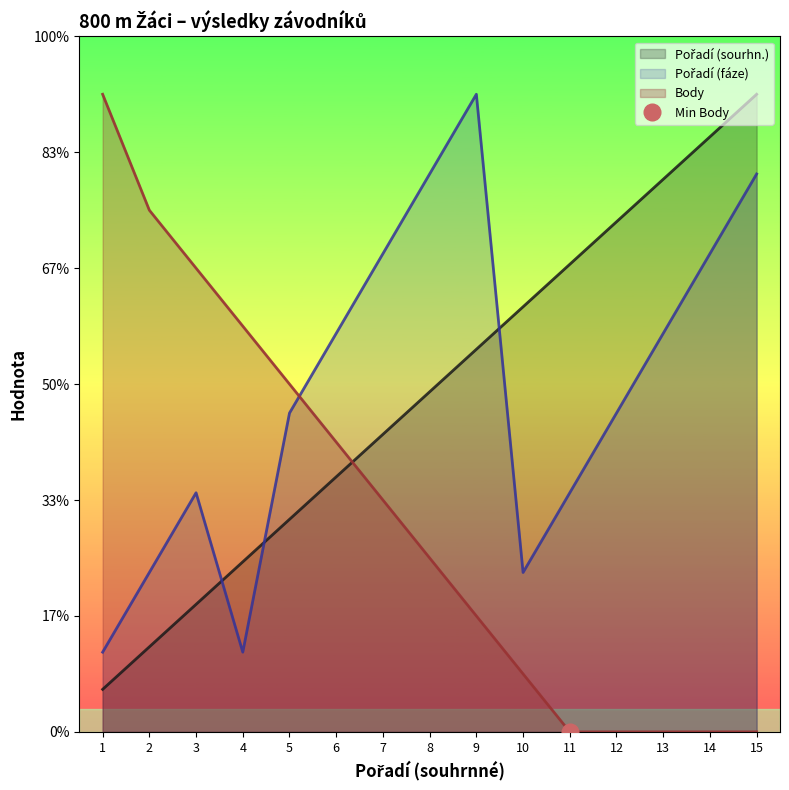

What are all the series names shown in the legend?

Pořadí (sourhn.), Pořadí (fáze), Body